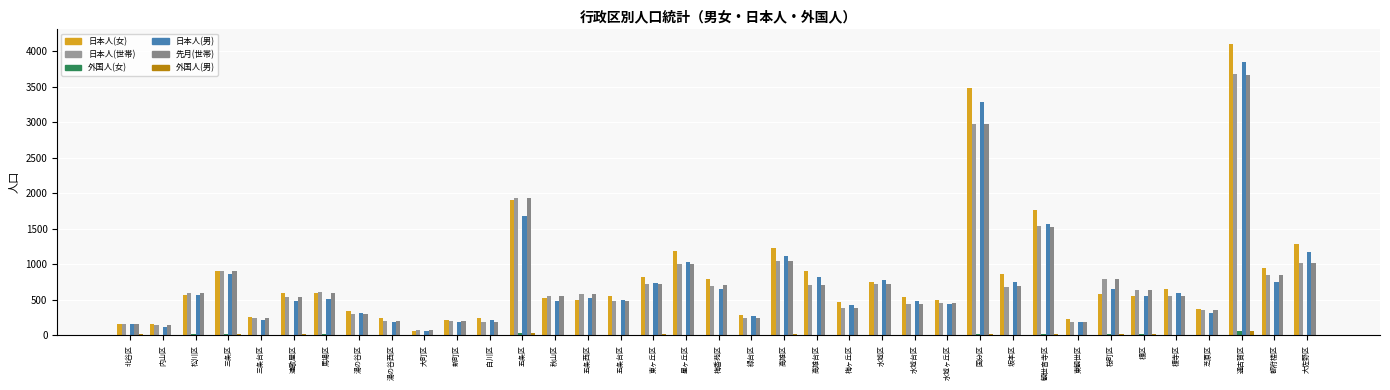

Is the value of 外国人(女) at 内山区 greater than the value of 日本人(女) at 秋山区?

No